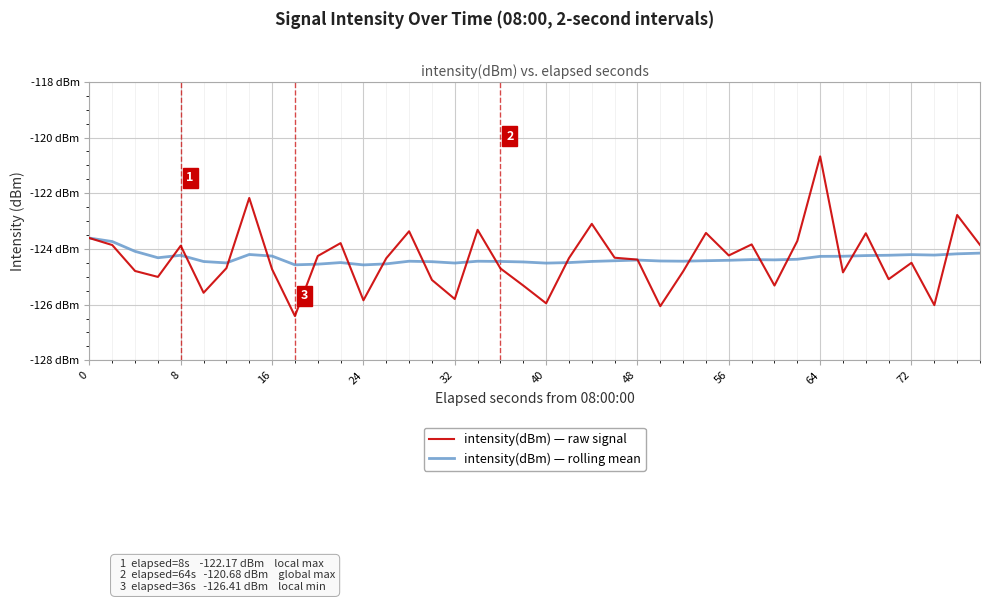

What is the value of the intensity(dBm) — raw signal point at the 31st from the left?

-125.3